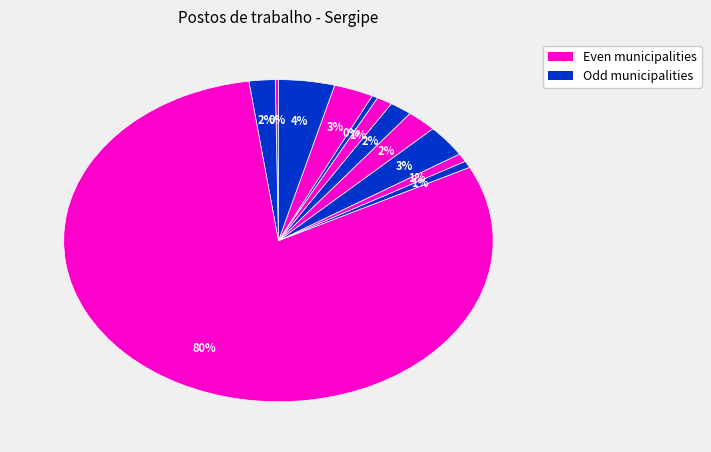

Count the number of slices in the pie.

12